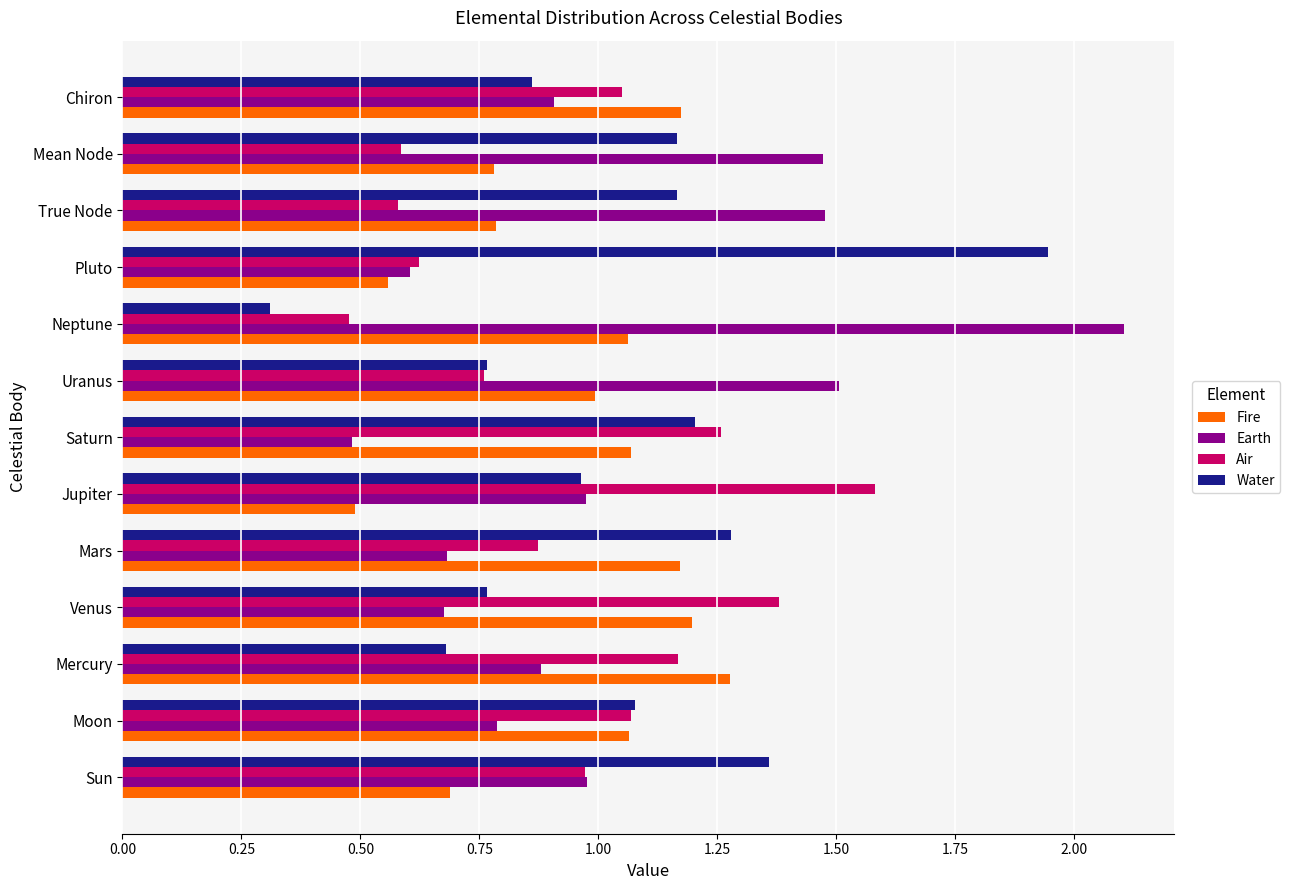

At which label is Fire closest to 0?

Jupiter